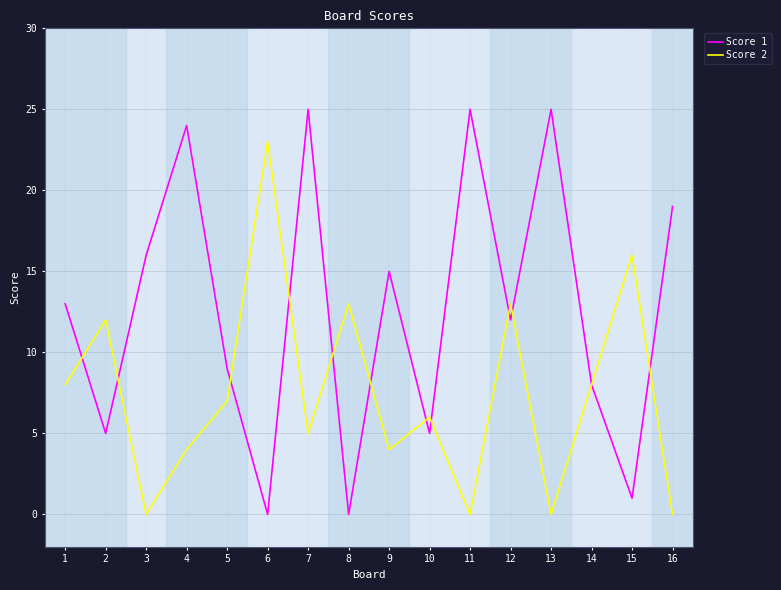

Reading right to left, transcribe all the data shown in this chart.

Score 1: 16=19	15=1	14=8	13=25	12=12	11=25	10=5	9=15	8=0	7=25	6=0	5=9	4=24	3=16	2=5	1=13
Score 2: 16=0	15=16	14=8	13=0	12=13	11=0	10=6	9=4	8=13	7=5	6=23	5=7	4=4	3=0	2=12	1=8